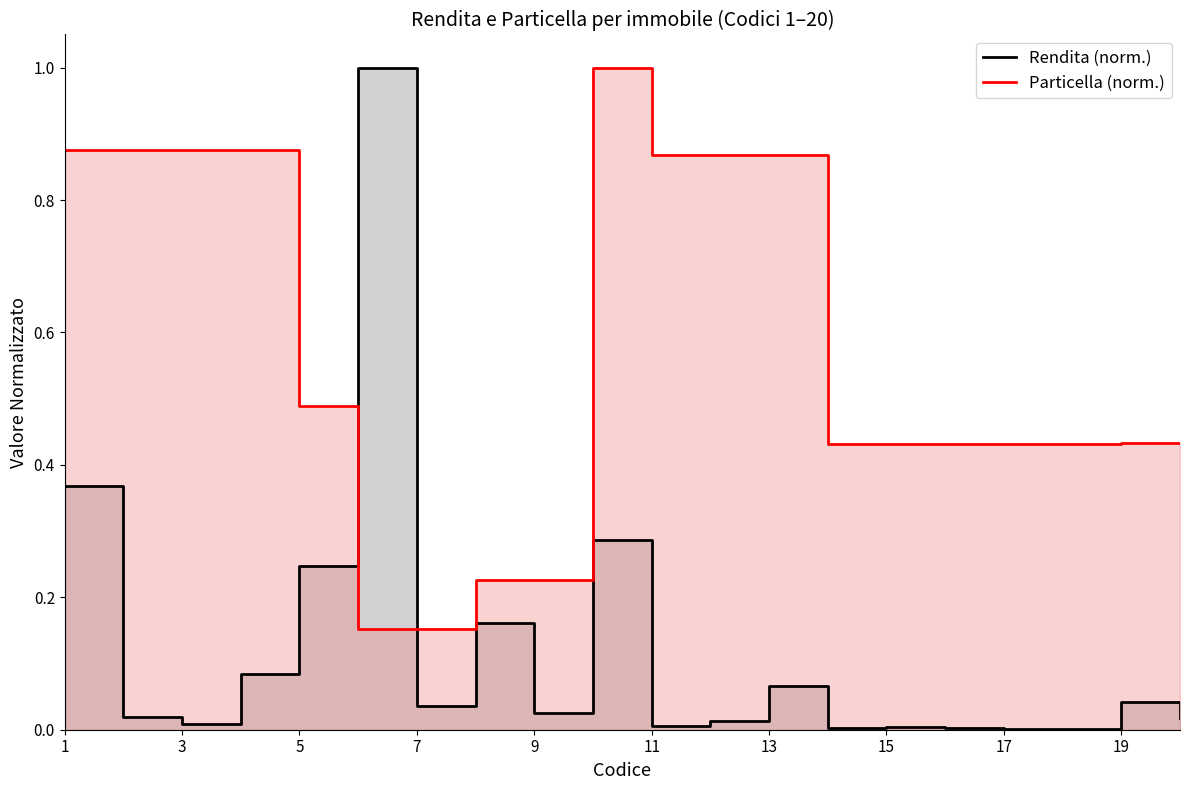

Which series ends up on top after the final intersection of Rendita (norm.) and Particella (norm.)?

Particella (norm.)